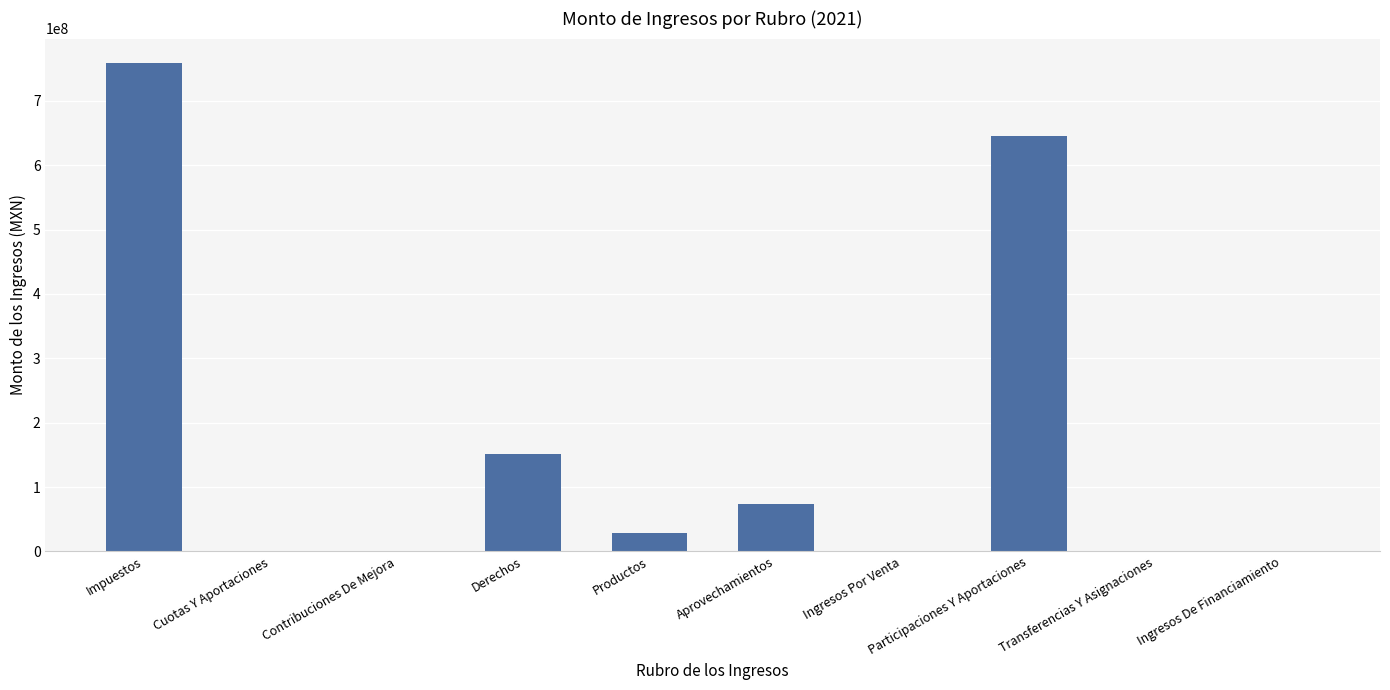

What is the change in value from Derechos to Ingresos De Financiamiento?

-151601487.5